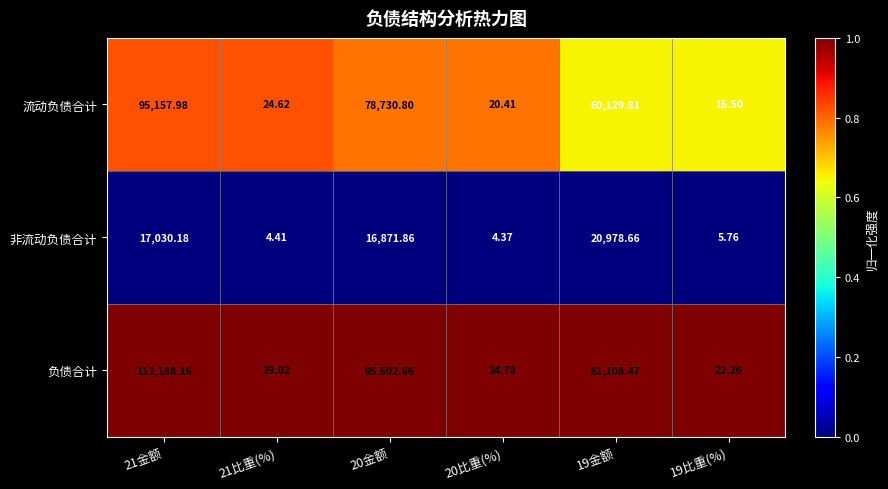

Which series has the largest range (max minus min)?

负债合计